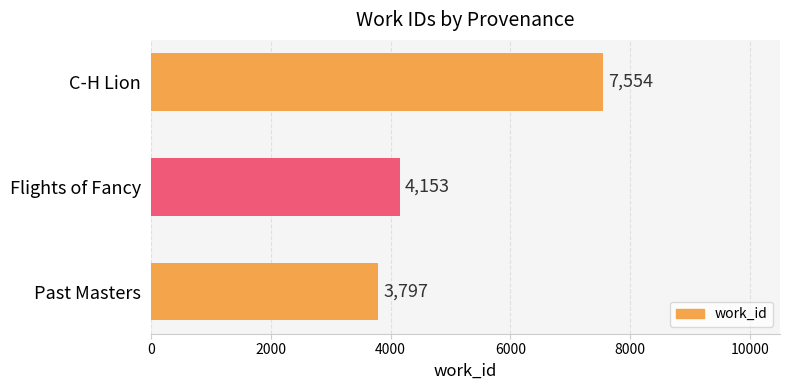

Reading bottom to top, transcribe all the data shown in this chart.

Past Masters=3797	Flights of Fancy=4153	C-H Lion=7554